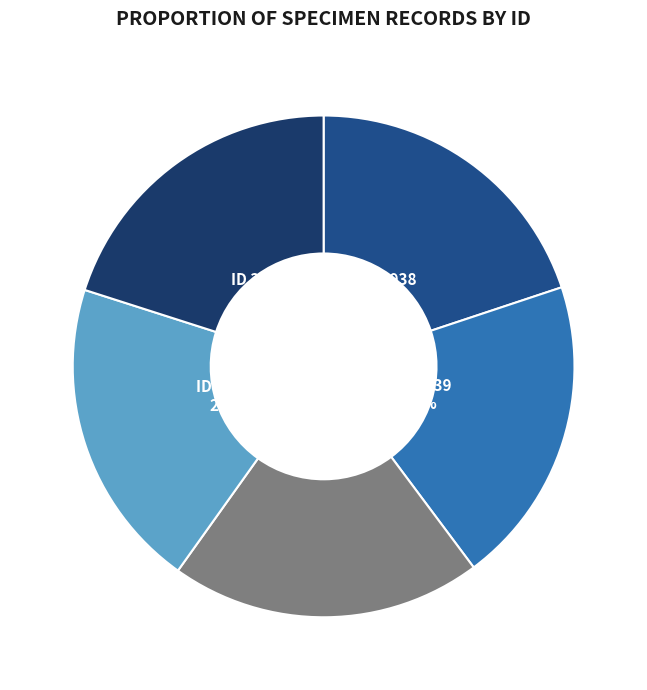

Approximately how many times larger is the value at ID 354939 compared to ID 354938?

1.0